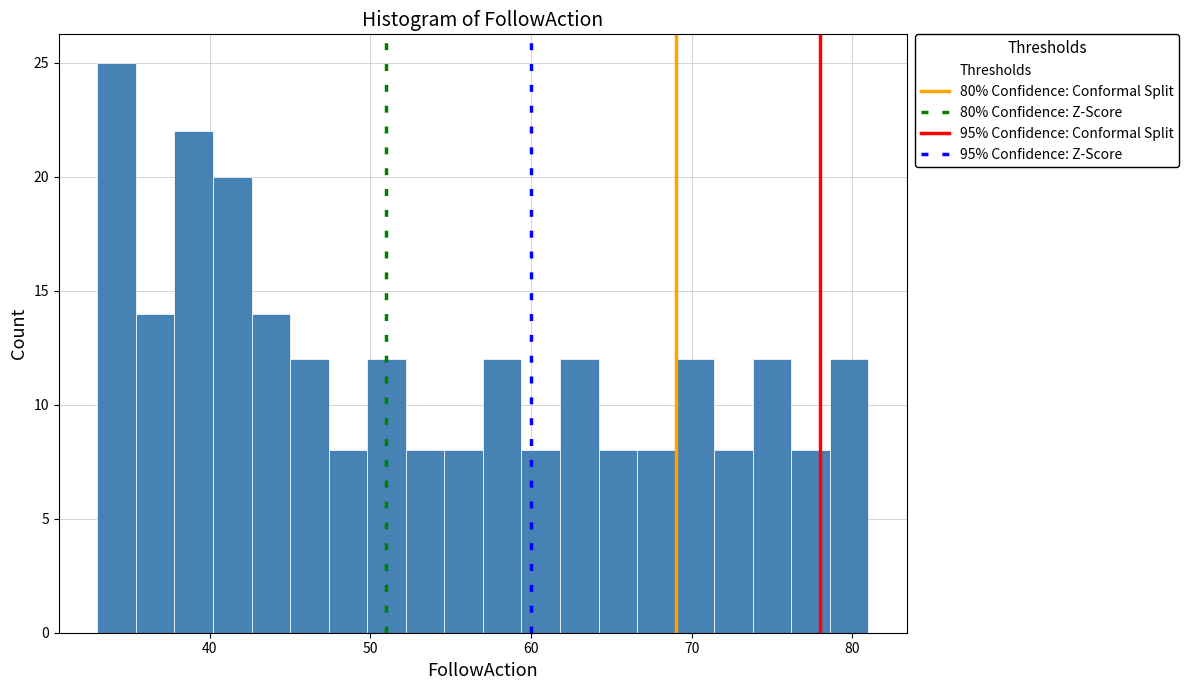

Read against the x-axis, roughly where is the centre of the tallest bar?

34